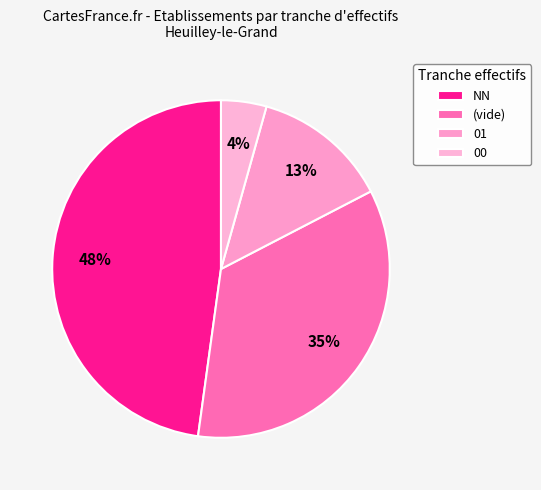

How many slices are in this pie chart?

4